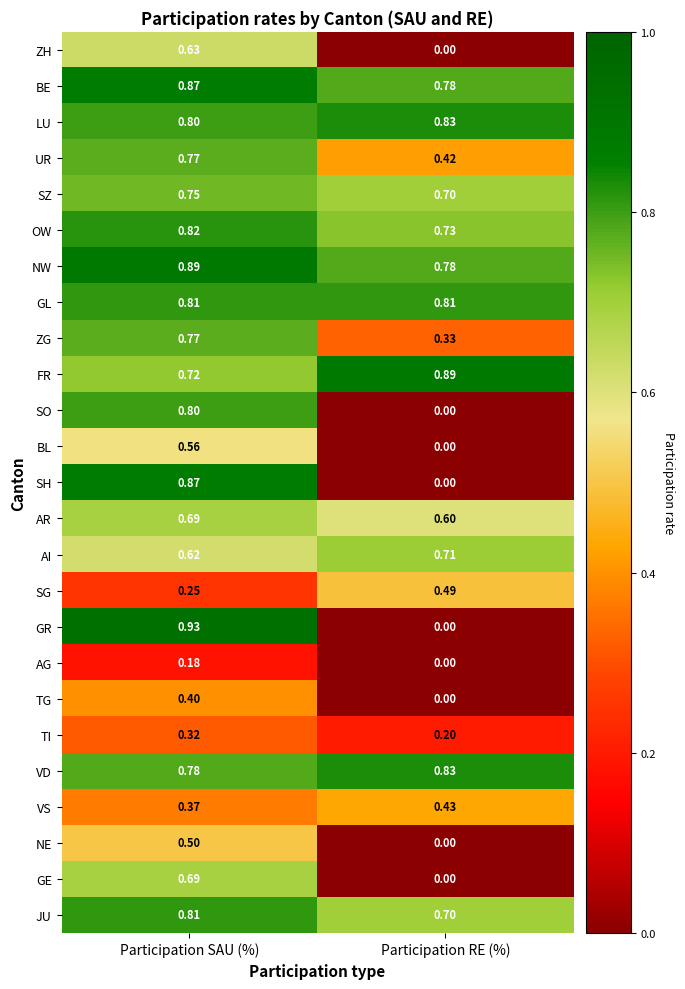

Where is VD nearest to the value 0?

Participation SAU (%)